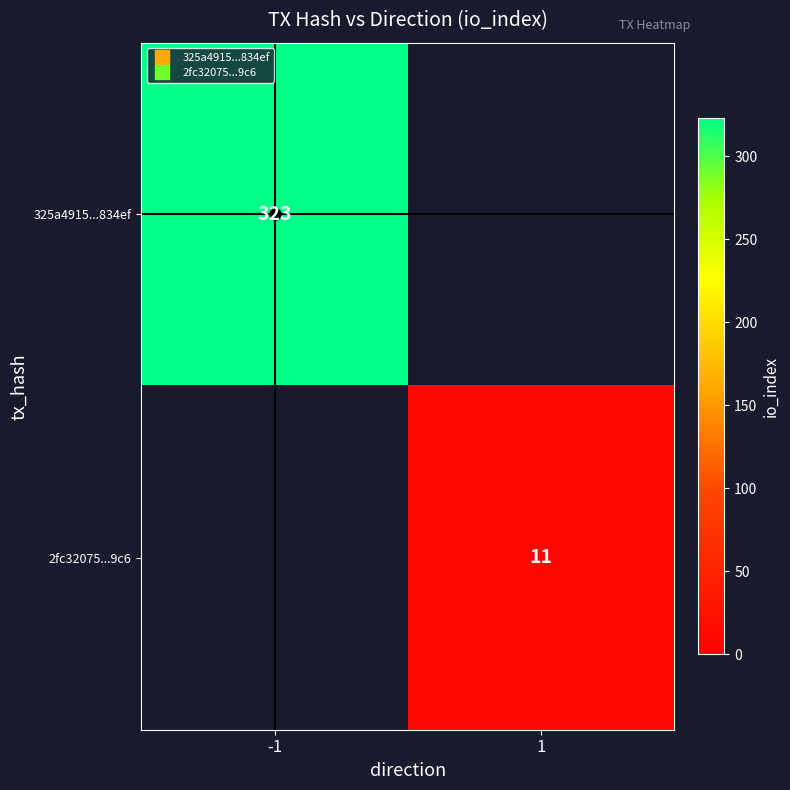

What is the difference between the maximum and minimum values in the 2fc32075...9c6 series?

11